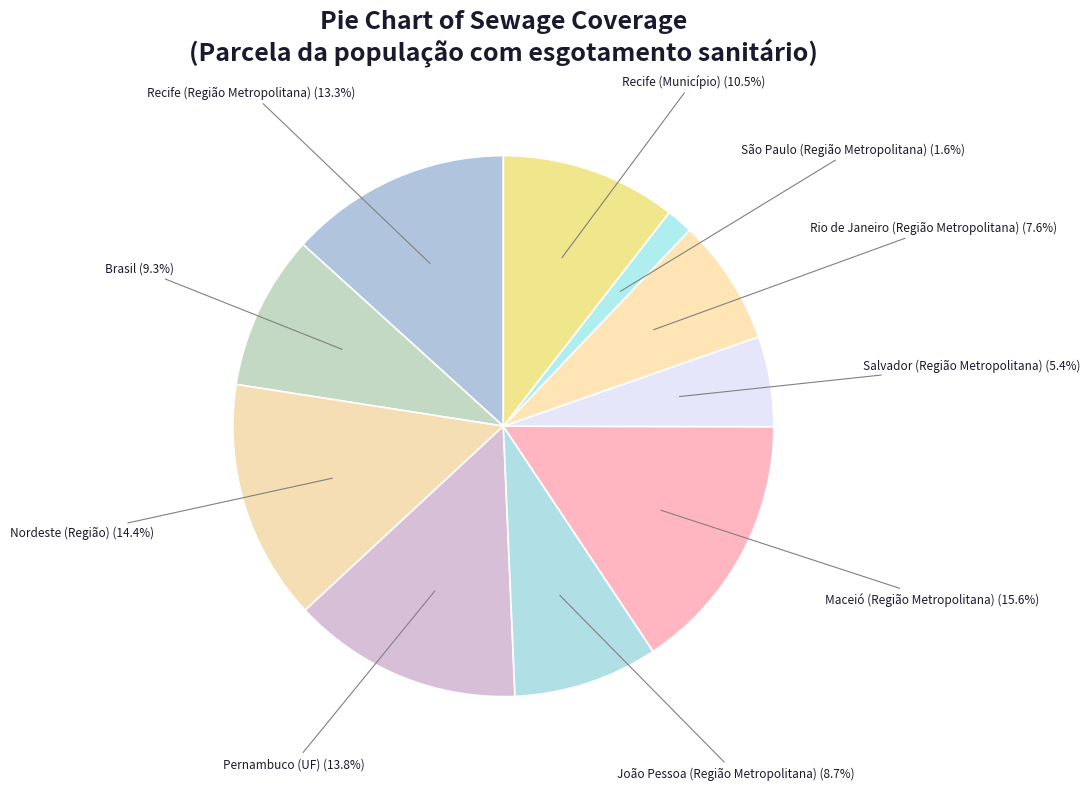

To the nearest percent, what is the difference between the largest and smallest slice percentages?

14%